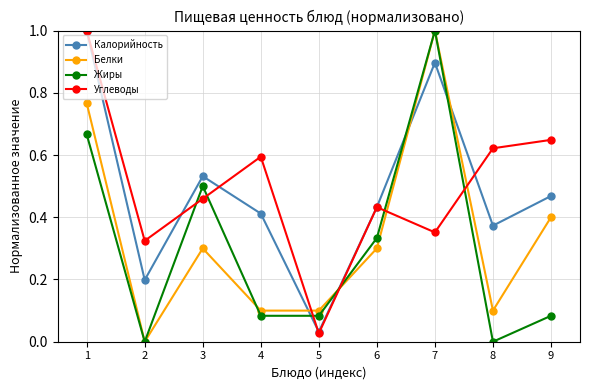

Rank the categories by Углеводы value from highest to lowest.

1, 9, 8, 4, 3, 6, 7, 2, 5